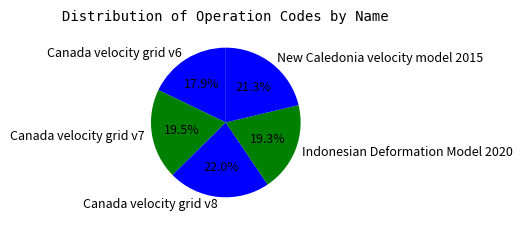

Combined, do Canada velocity grid v8 and Canada velocity grid v6 account for over 50%?

No